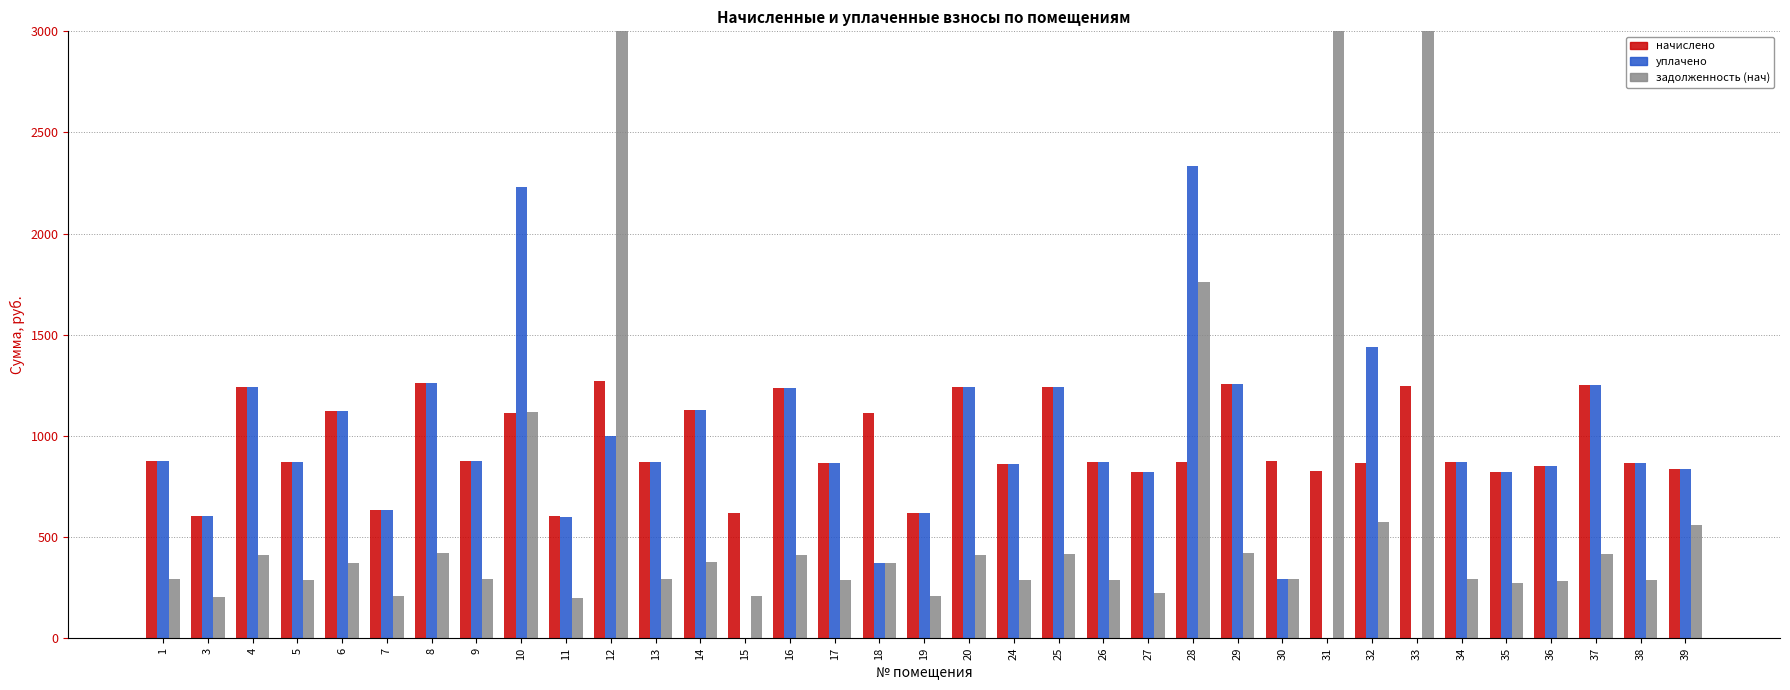

How many bars are there in total?

105